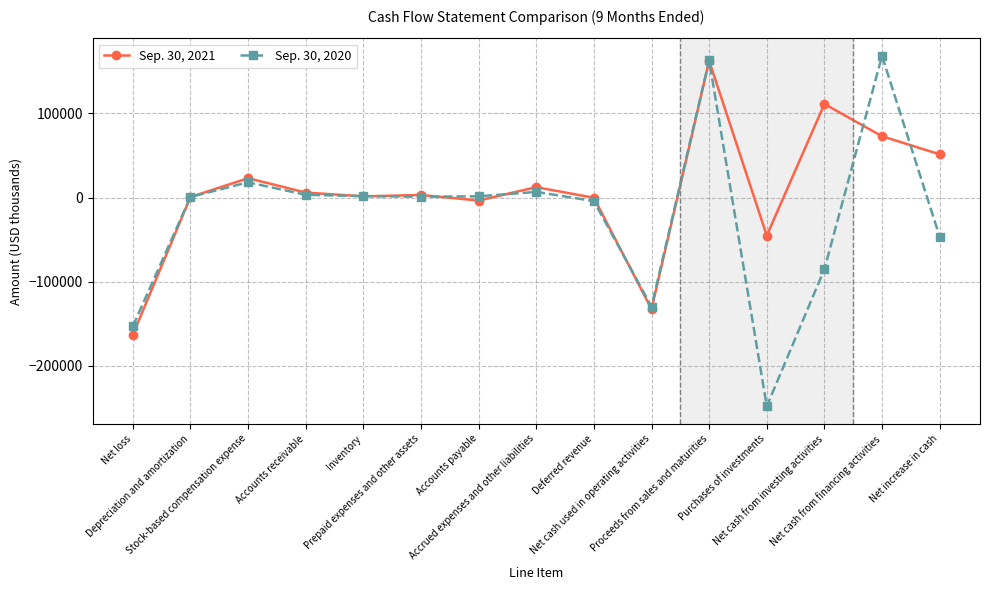

At Accounts payable, list the series in order from smallest to largest.

Sep. 30, 2021, Sep. 30, 2020